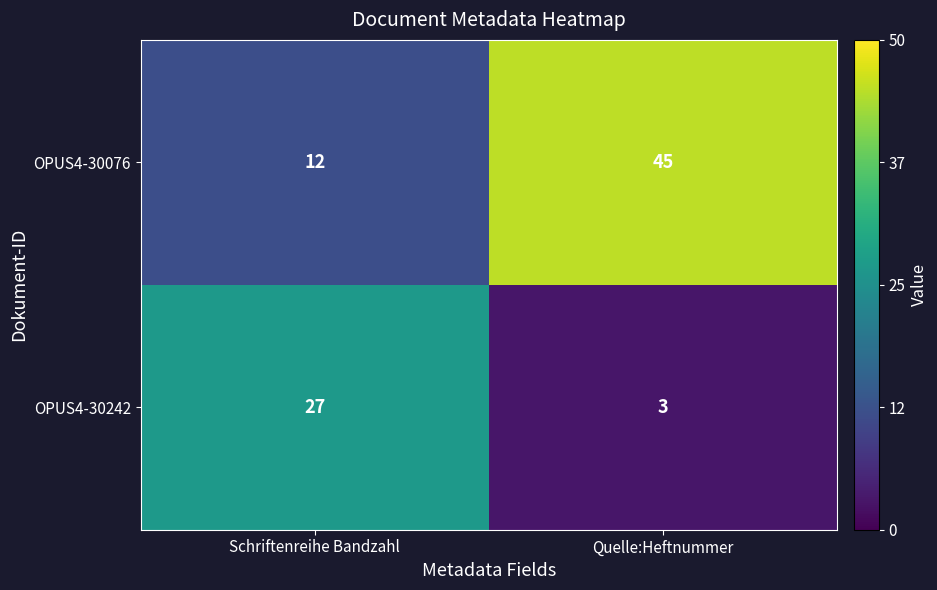

Where is OPUS4-30076 nearest to the value 28?

Schriftenreihe Bandzahl